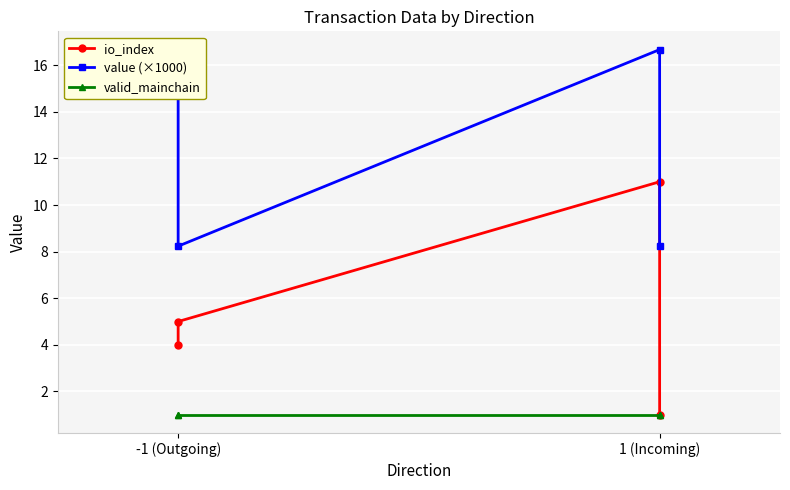

The valid_mainchain series shows 1.0 at 1 (Incoming). True or false?

True